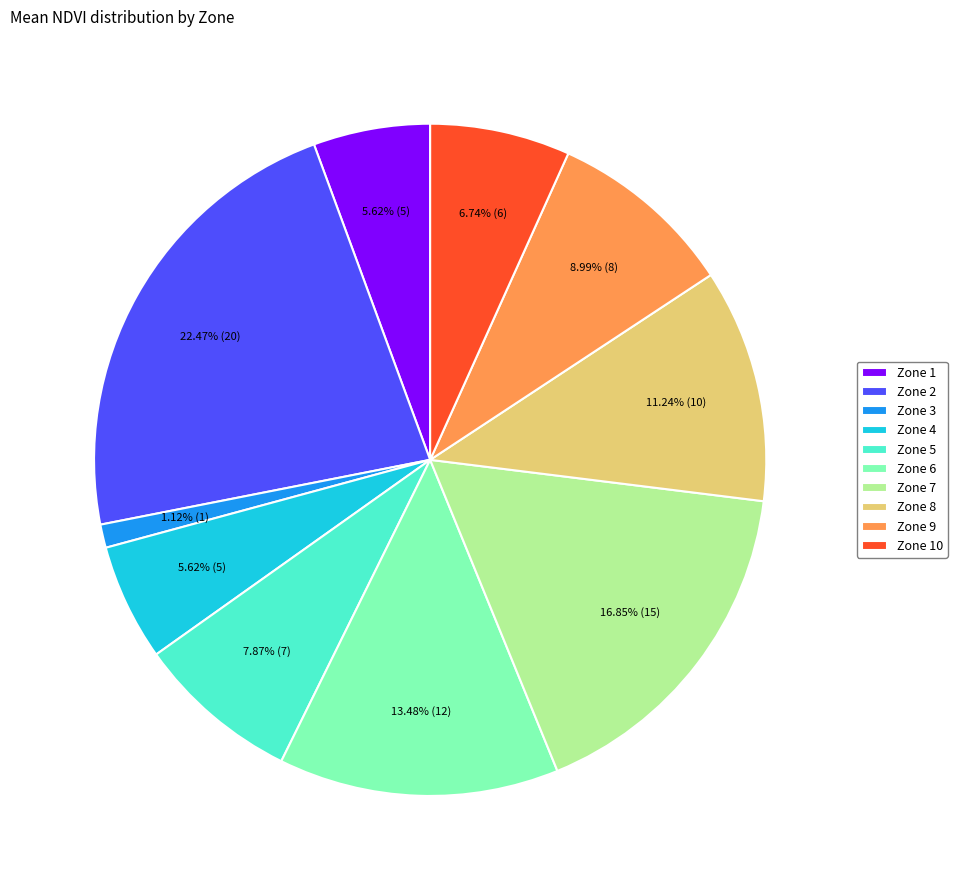

What is the total percentage of Zone 9 and Zone 1?

14.6%